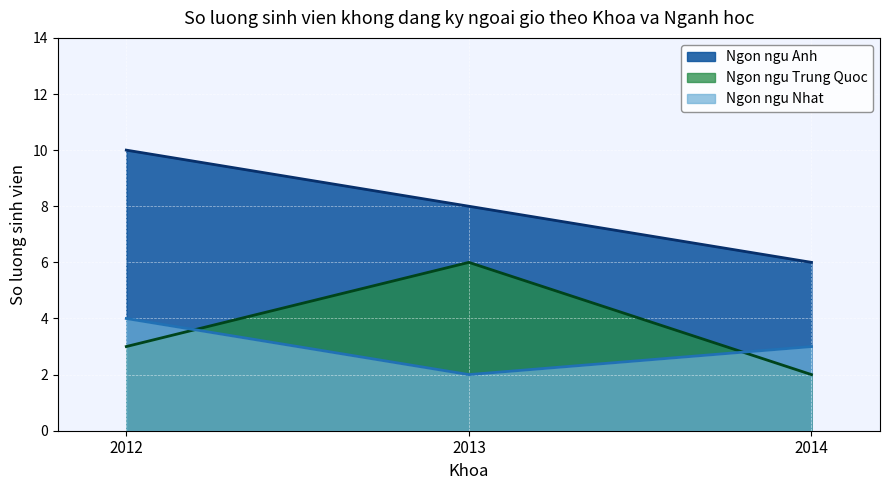

Which series has the largest range (max minus min)?

Ngu00f4n ngu1eef Anh